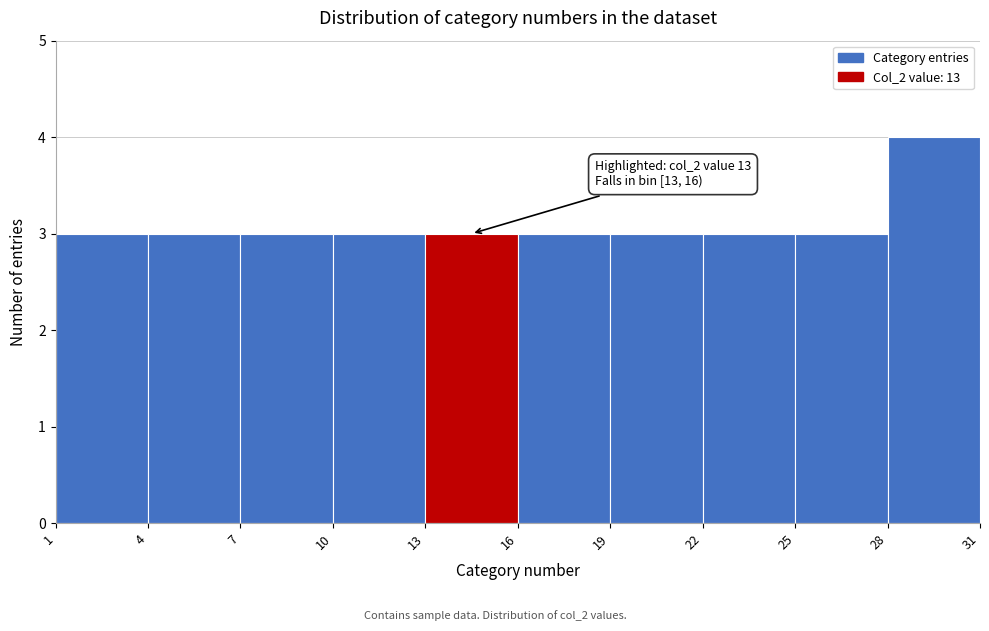

Which range on the x-axis has the tallest bar?

28 to 31